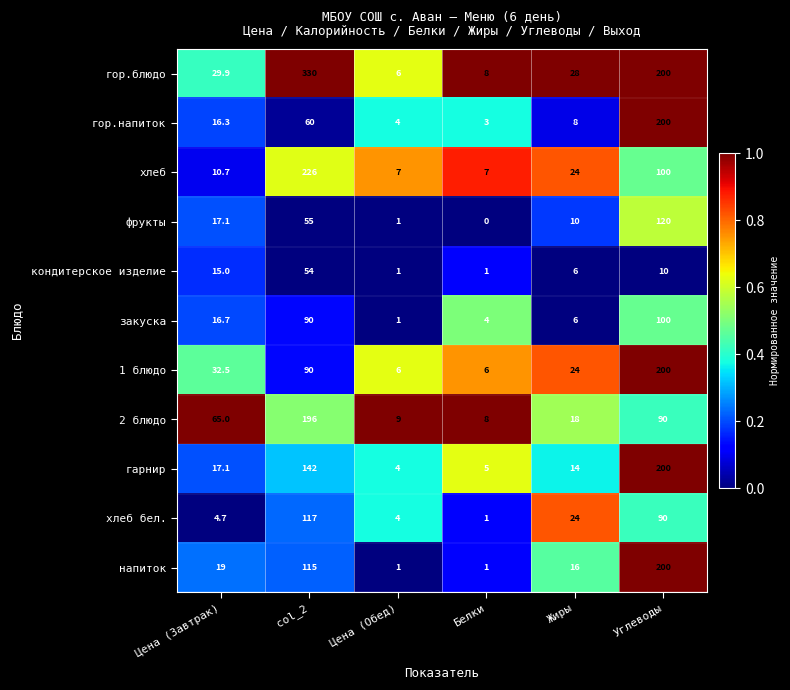

Rank the categories by 2 блюдо value from lowest to highest.

Белки, Цена (Обед), Жиры, Цена (Завтрак), Углеводы, col_2